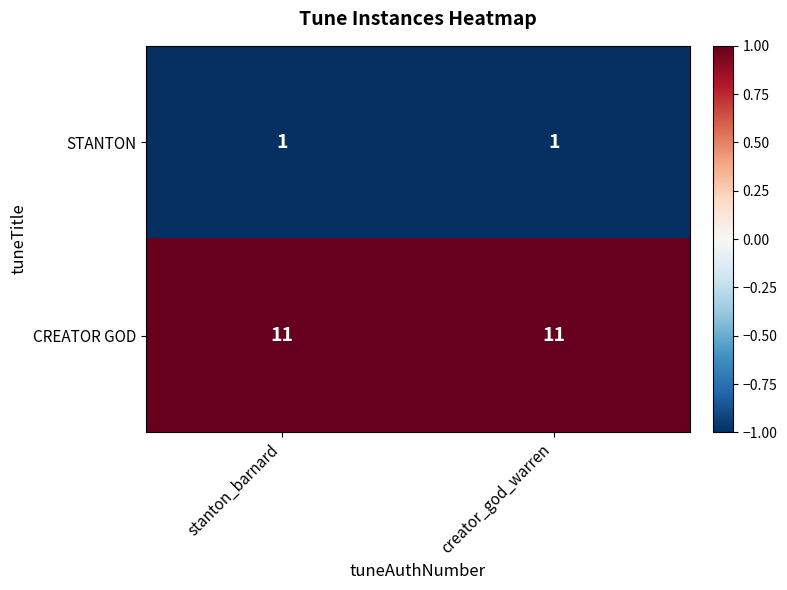

What is the approximate value of CREATOR GOD at stanton_barnard?

11